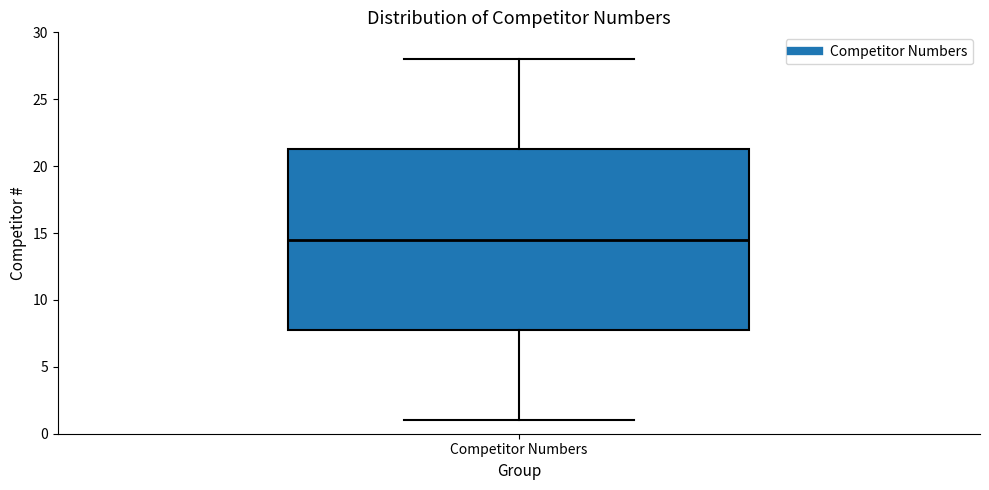

Read this box plot against the y-axis: the position of the median line, the range covered by the box, and the ends of both whiskers. The values are not printed on the chart, so give them approximately, as read against the axis.

median 14.5, box 8.0 to 21.5, whiskers 1.0 to 28.0